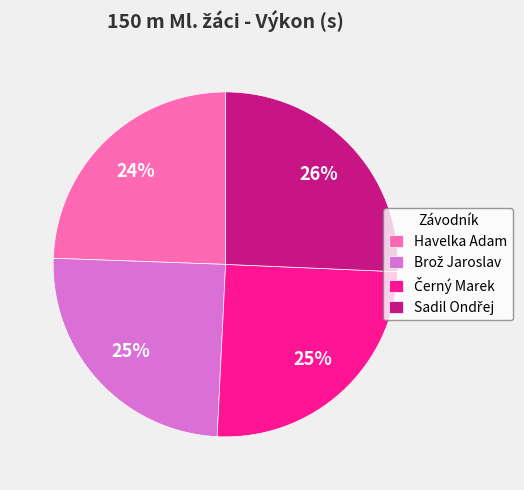

True or false: Havelka Adam accounts for 35% of the total.

False